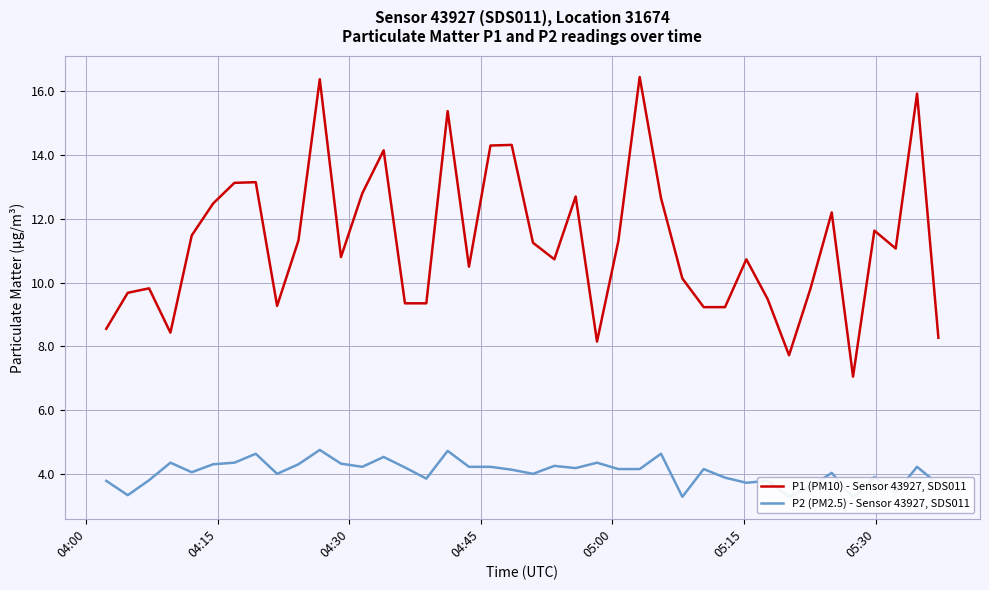

True or false: P1 (PM10) - Sensor 43927, SDS011 and P2 (PM2.5) - Sensor 43927, SDS011 cross at least once.

False